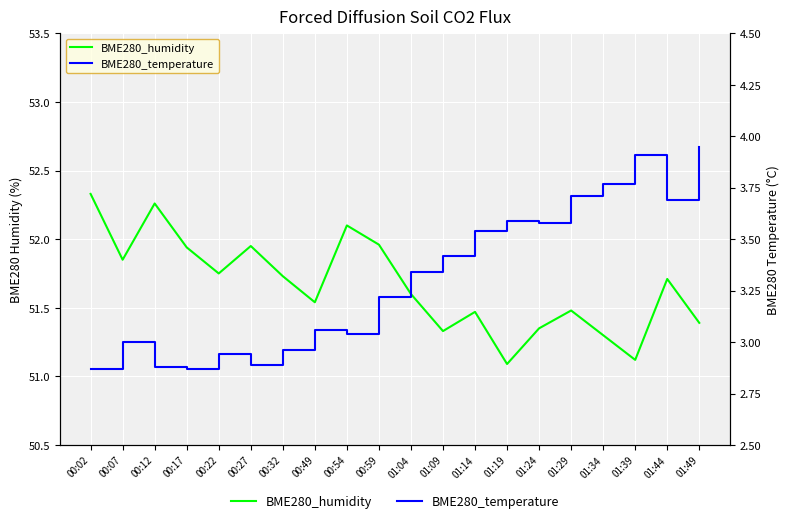

At how many categories does at least one series exceed 36?

20